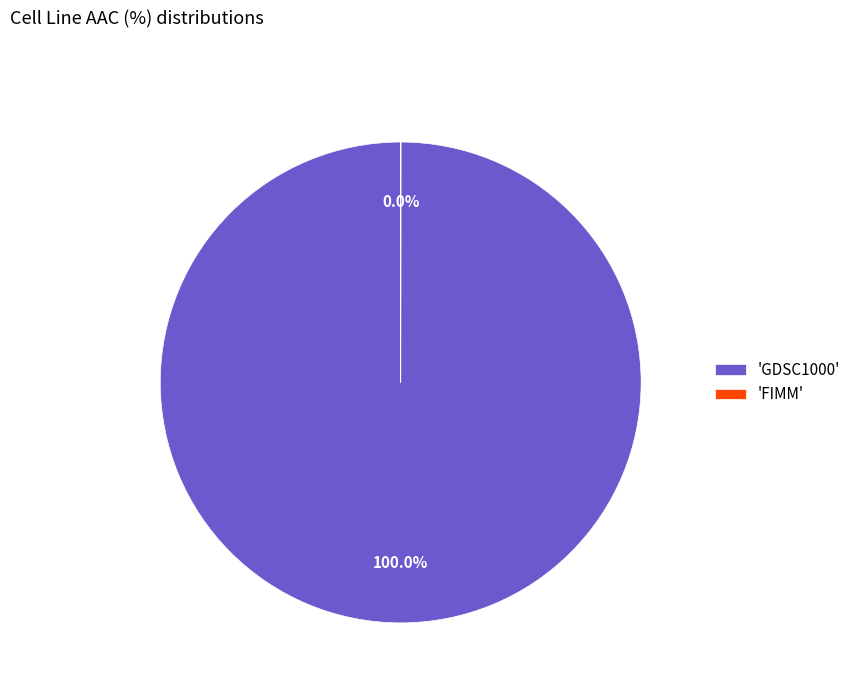

Does any single category account for the majority?

Yes